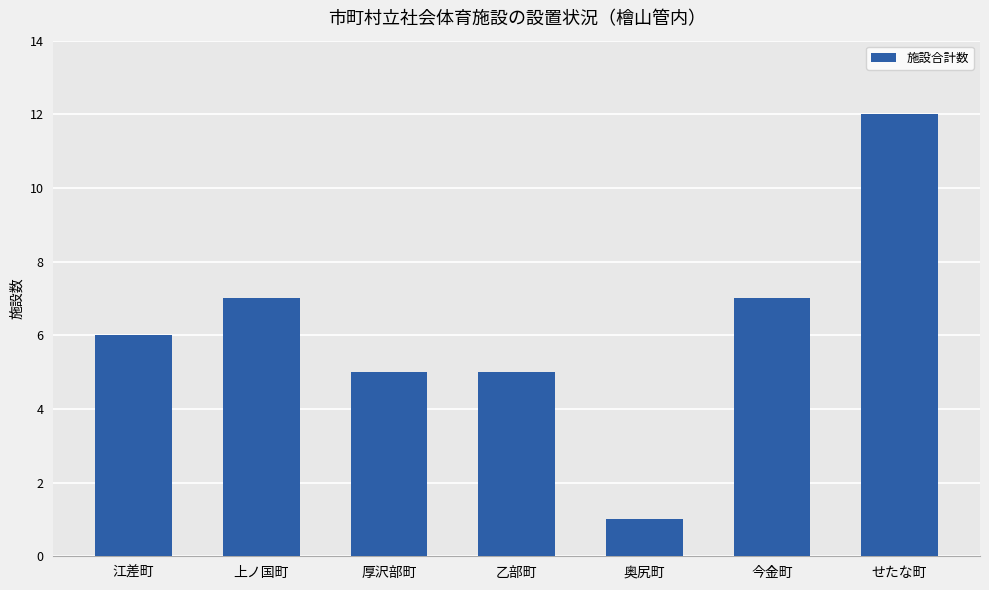

The value at 今金町 is 7. True or false?

True